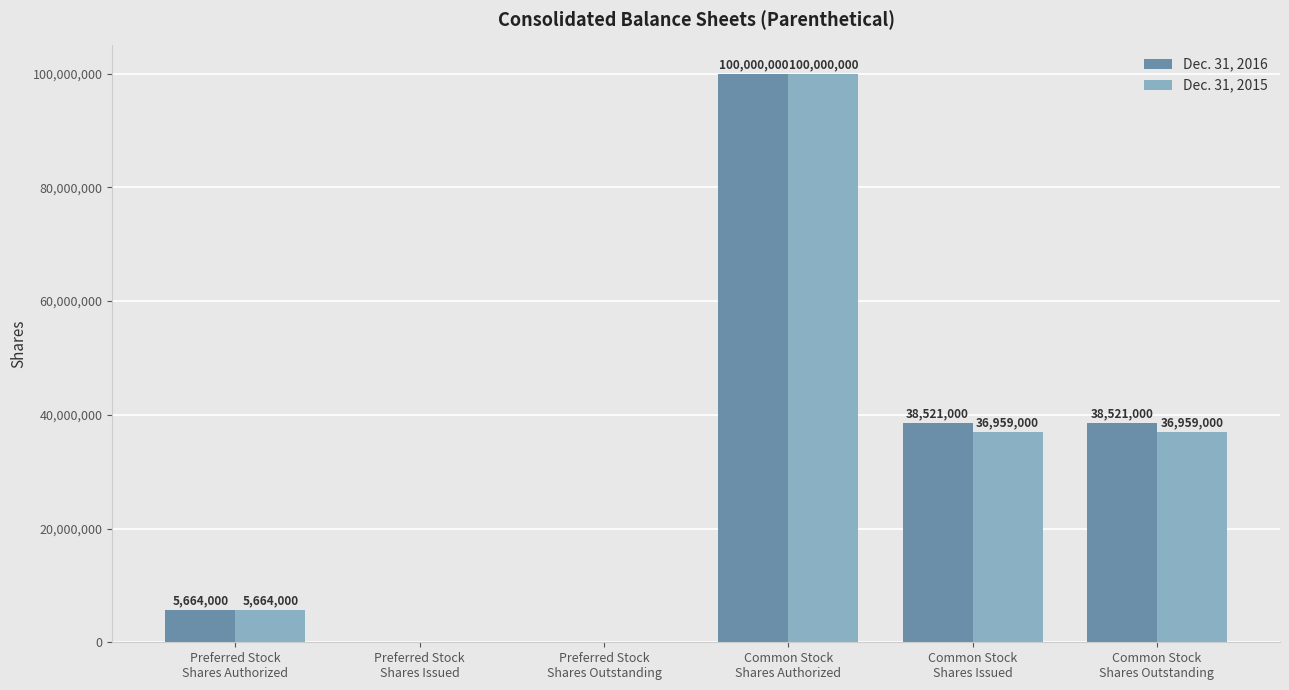

How many groups of bars are there?

6